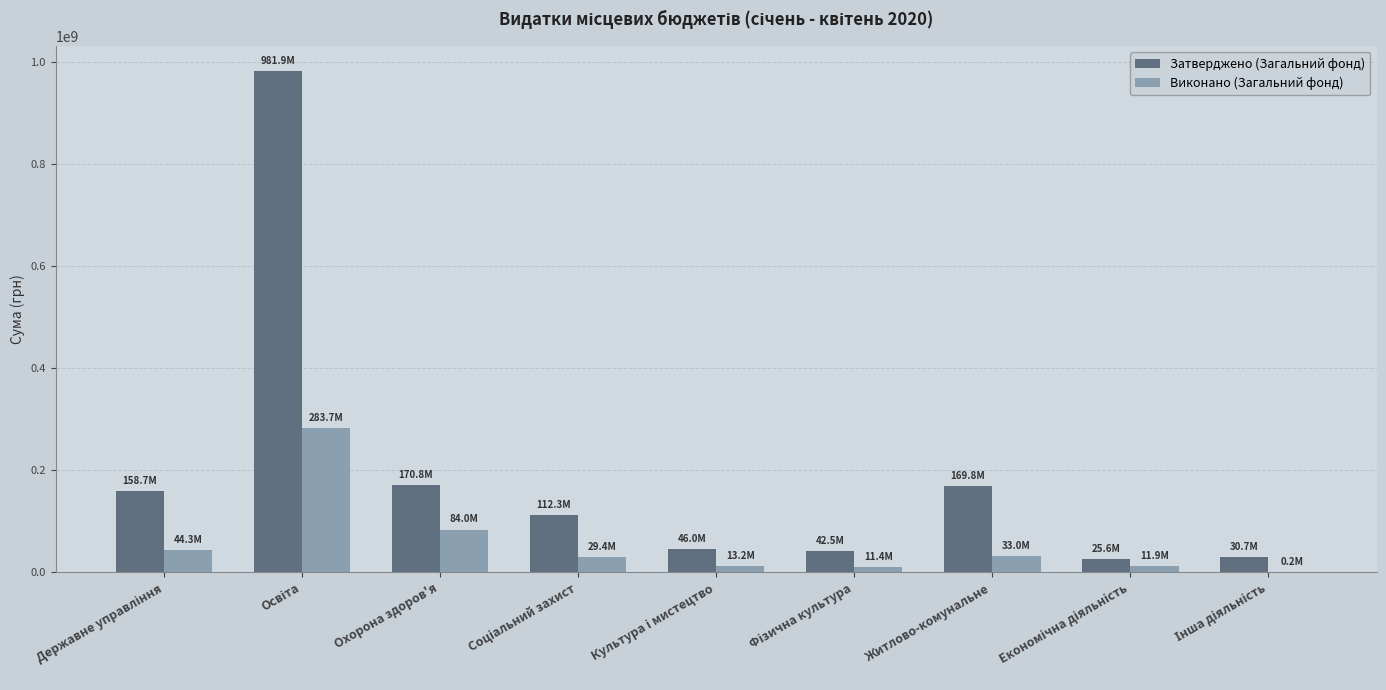

Which series has the largest total across all categories?

Затверджено (Загальний фонд)